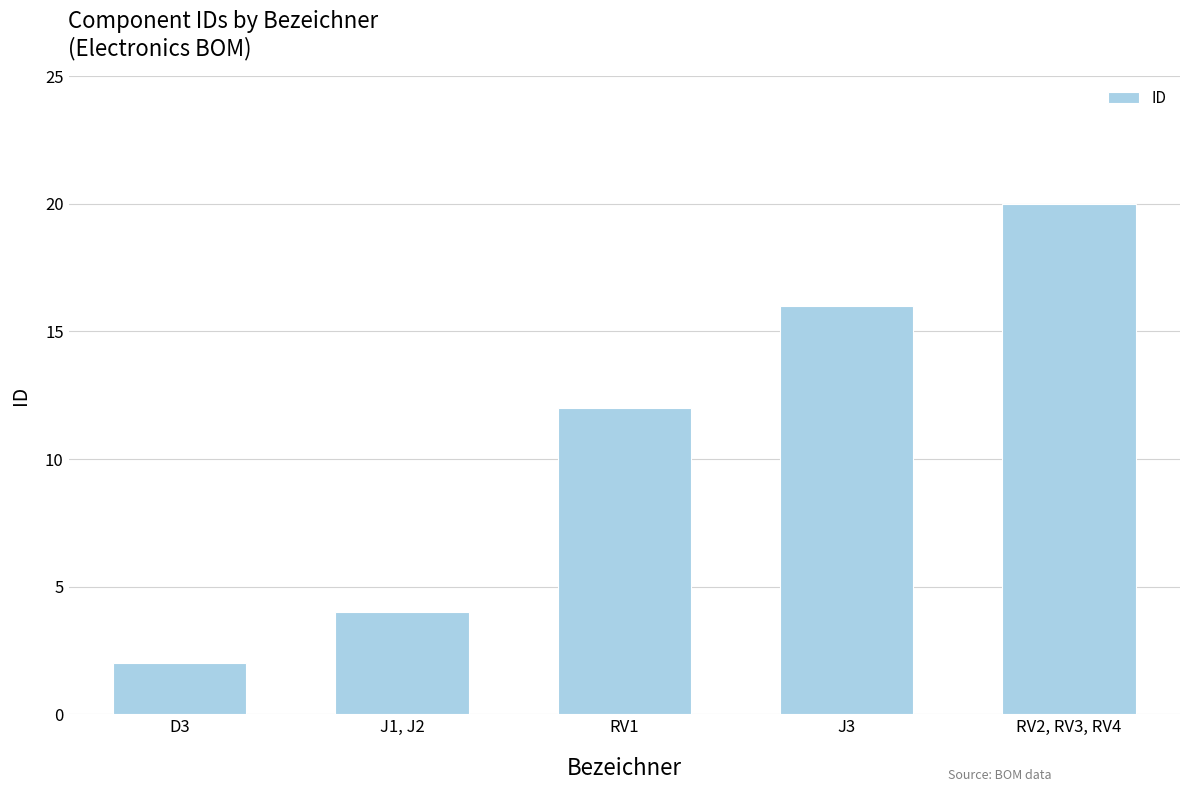

List the labels in order of value, largest first.

RV2, RV3, RV4, J3, RV1, J1, J2, D3